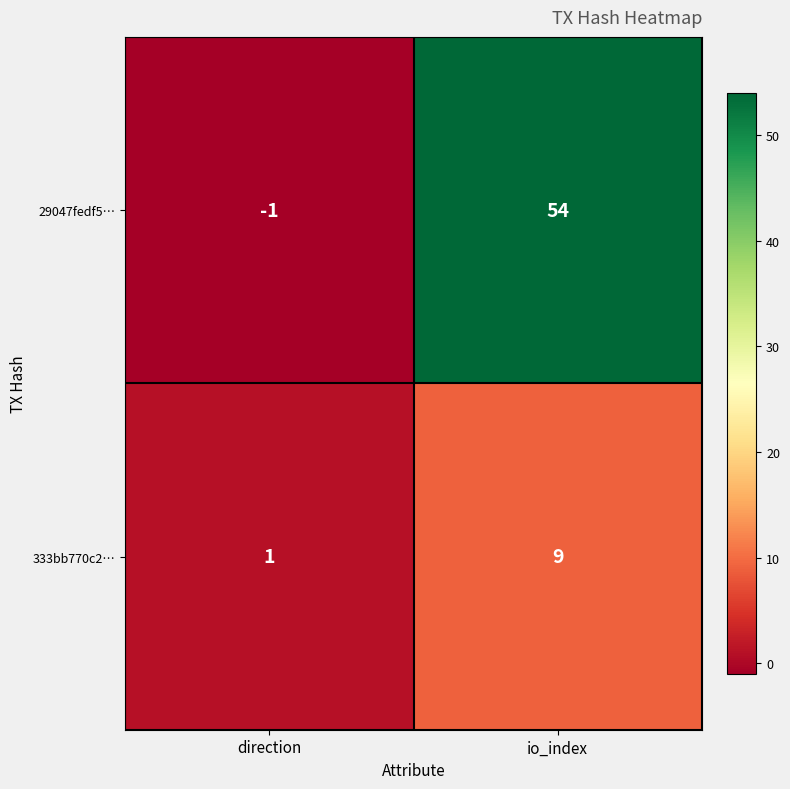

What is the spread (max minus min) of values at io_index?

45